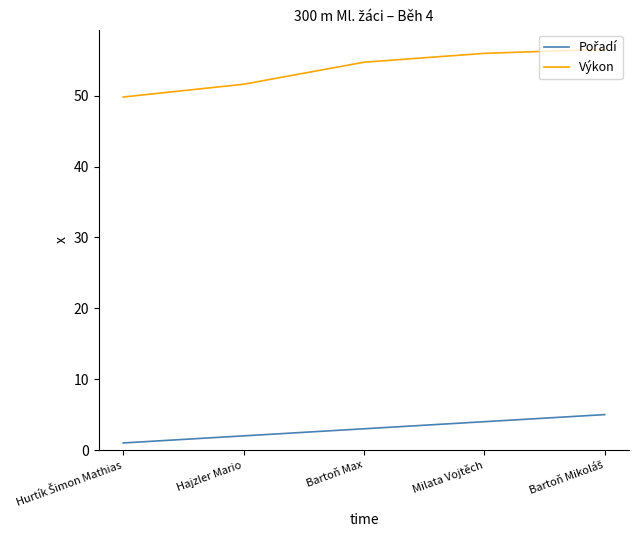

At which label does Výkon first exceed 54?

Bartoň Max